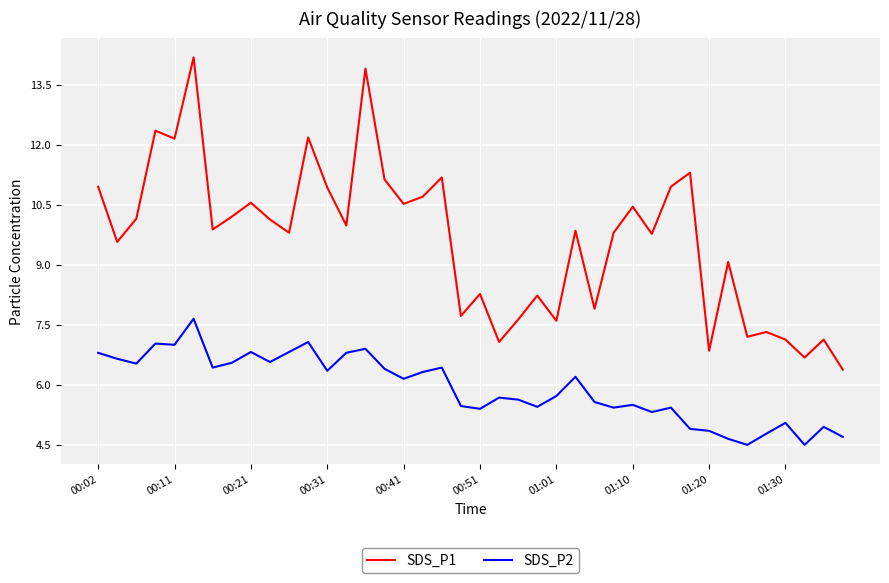

What is the sum of all SDS_P1 values?

384.7